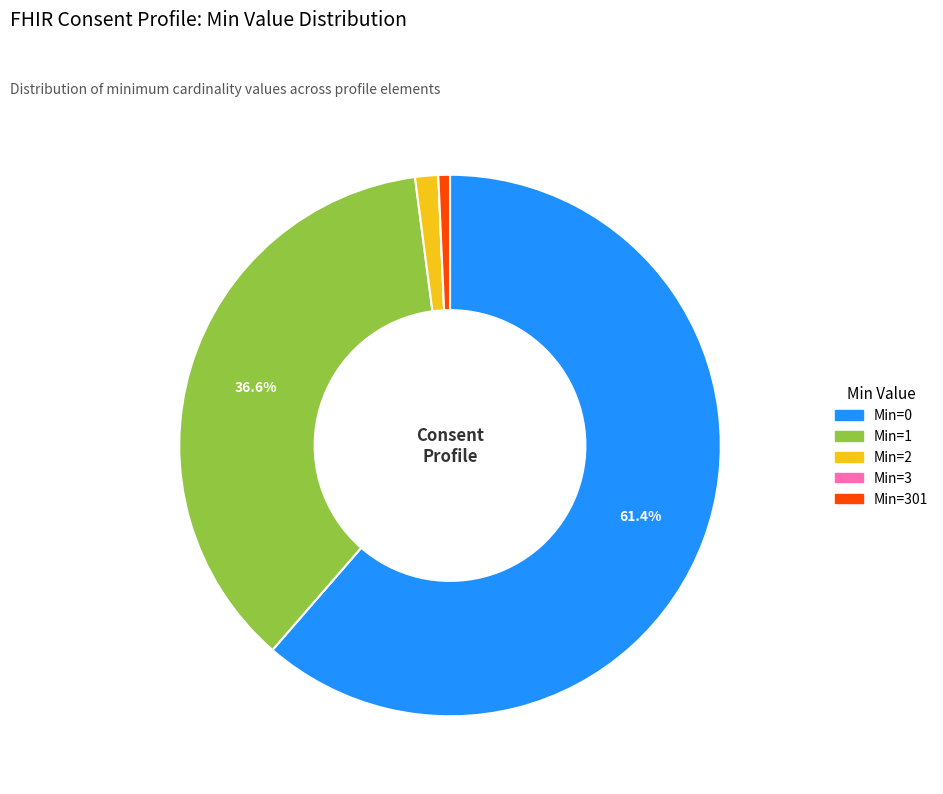

What is the largest slice in the pie chart?

Min=0